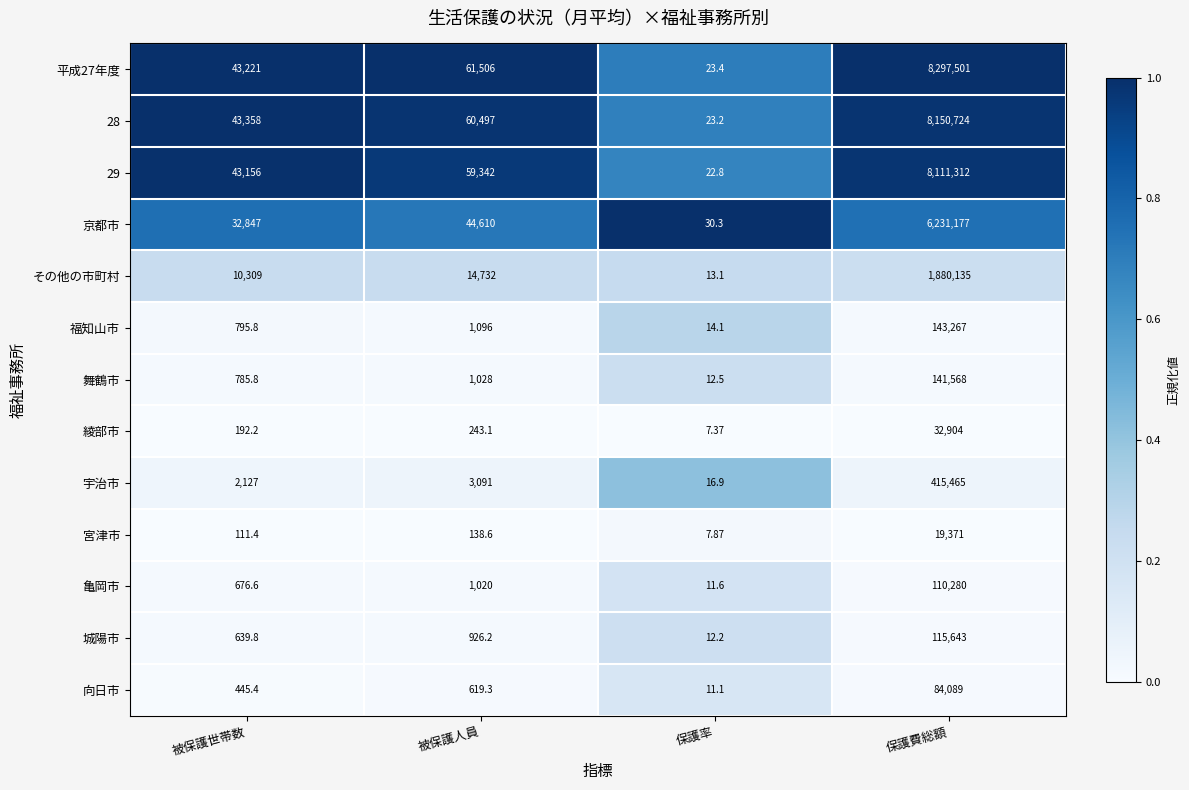

Is the value of 28 at 保護率 greater than the value of 綾部市 at 保護費総額?

No